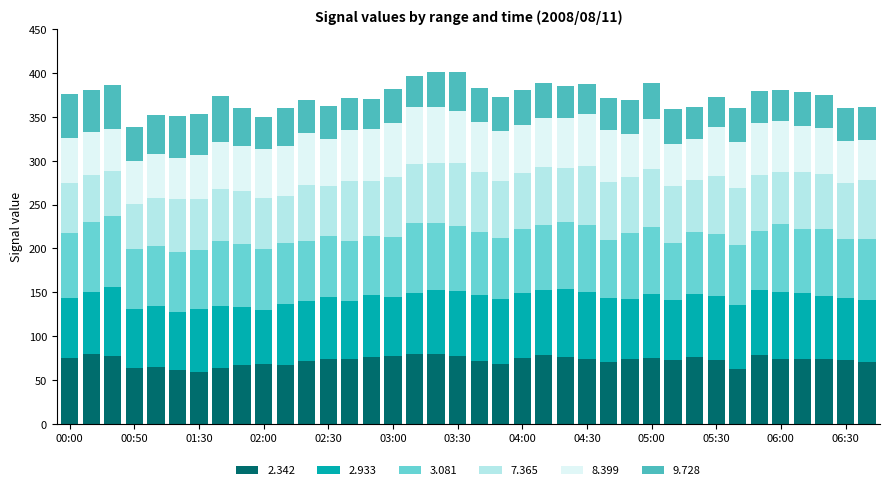

What is the highest value of the 2.342 series?

79.7